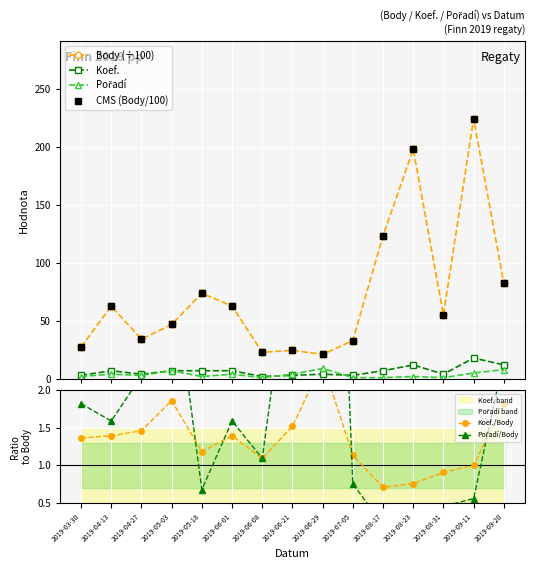

At which category is the sum across all series the highest?

2019-09-11